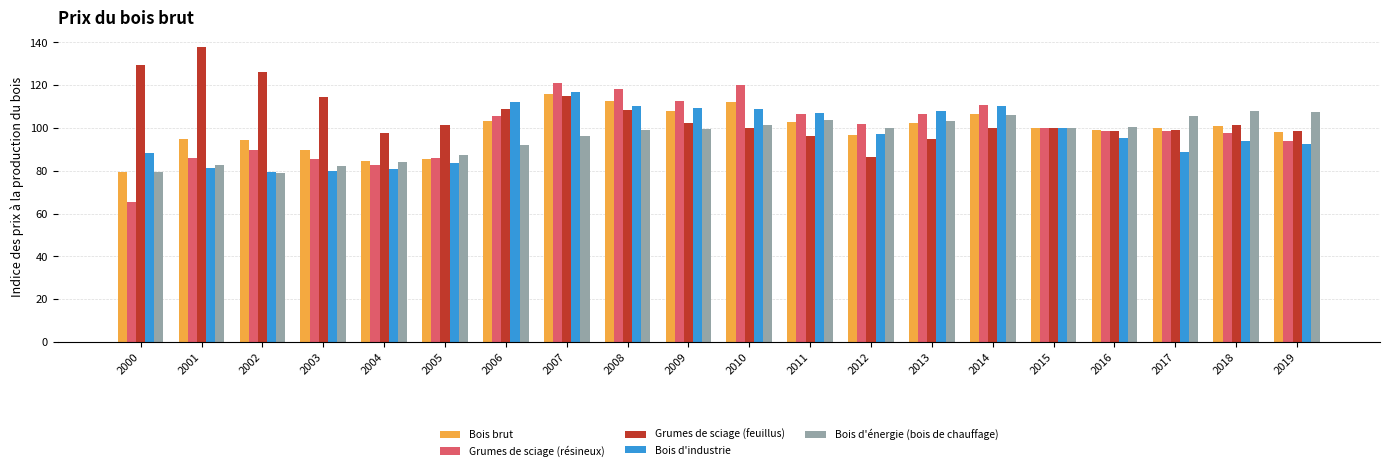

Is it true that Bois d'énergie (bois de chauffage) equals 84.2 at 2004?

True